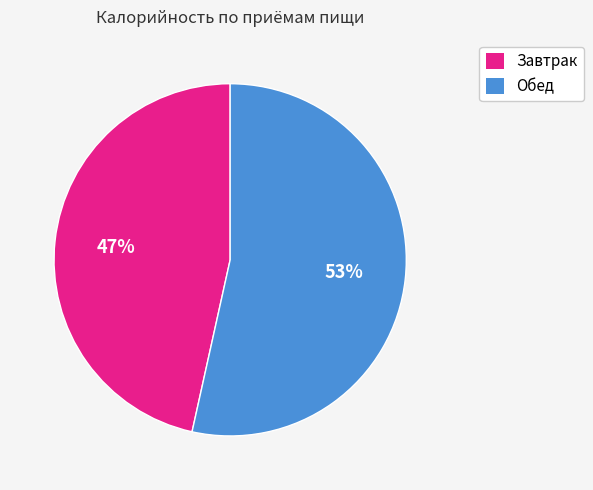

How many segments does this pie chart have?

2